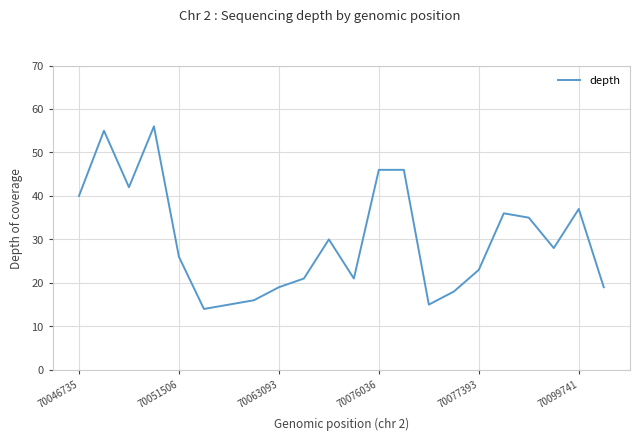

What is the greatest value displayed?

56